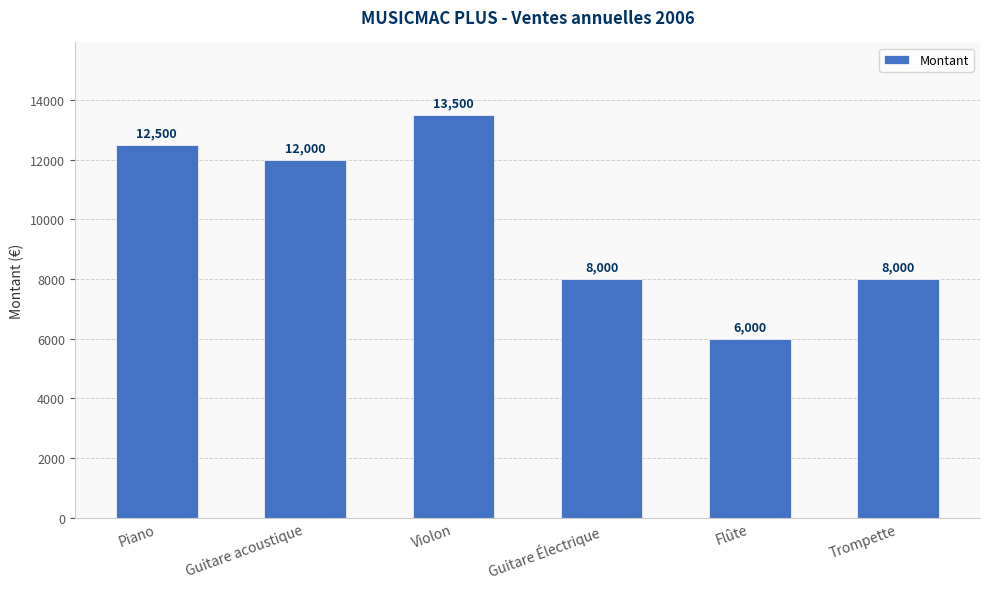

What is the minimum value shown in the chart?

6000